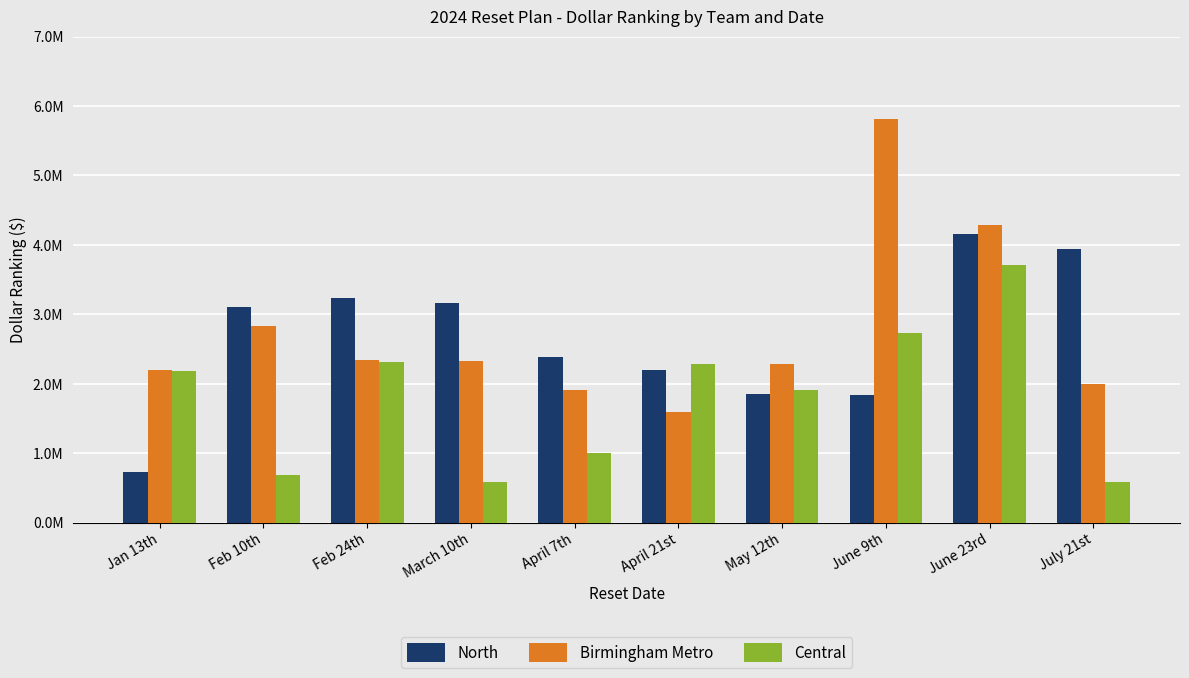

What is the value of the North bar at the 1st from the left?

730858.1